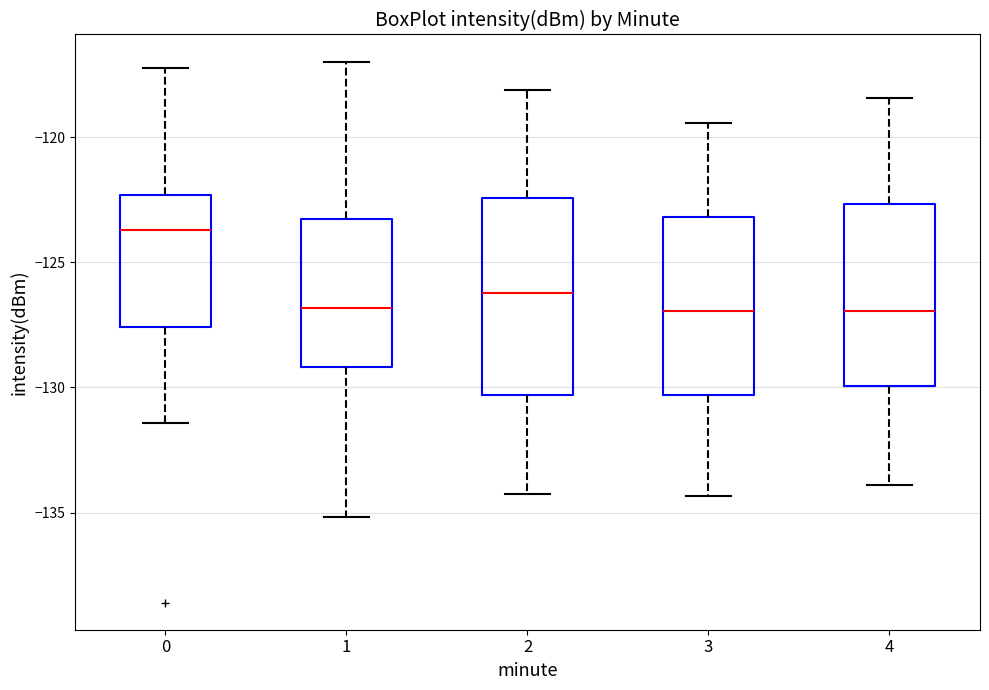

Which box's median line is the highest?

0